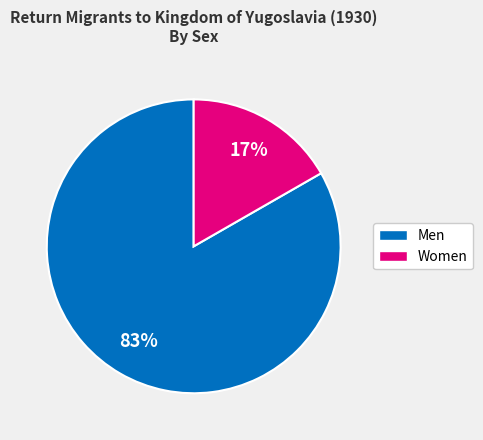

Does any single category account for the majority?

Yes